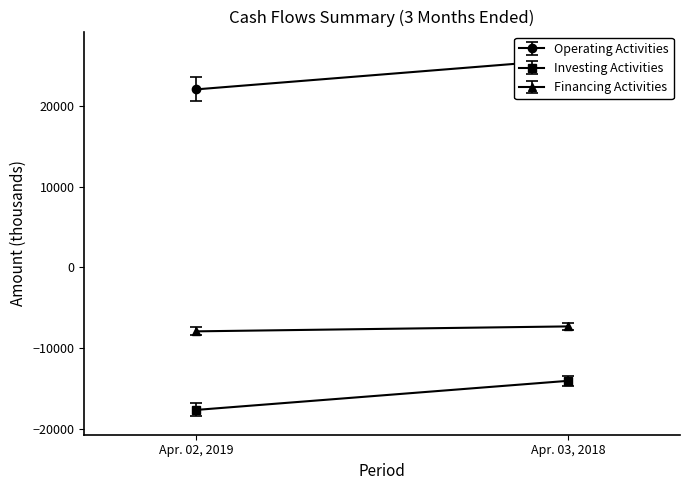

Which category has the lowest value in the Investing Activities series?

Apr. 02, 2019